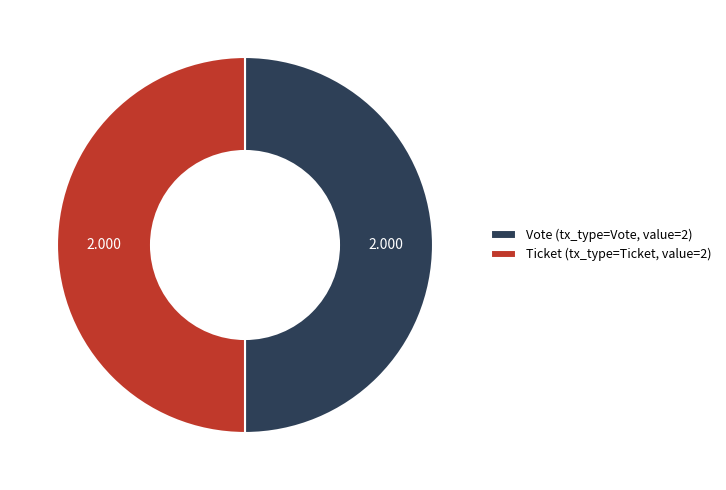

Do Ticket (tx_type=Ticket, value=2) and Vote (tx_type=Vote, value=2) together represent more than half of the pie?

Yes